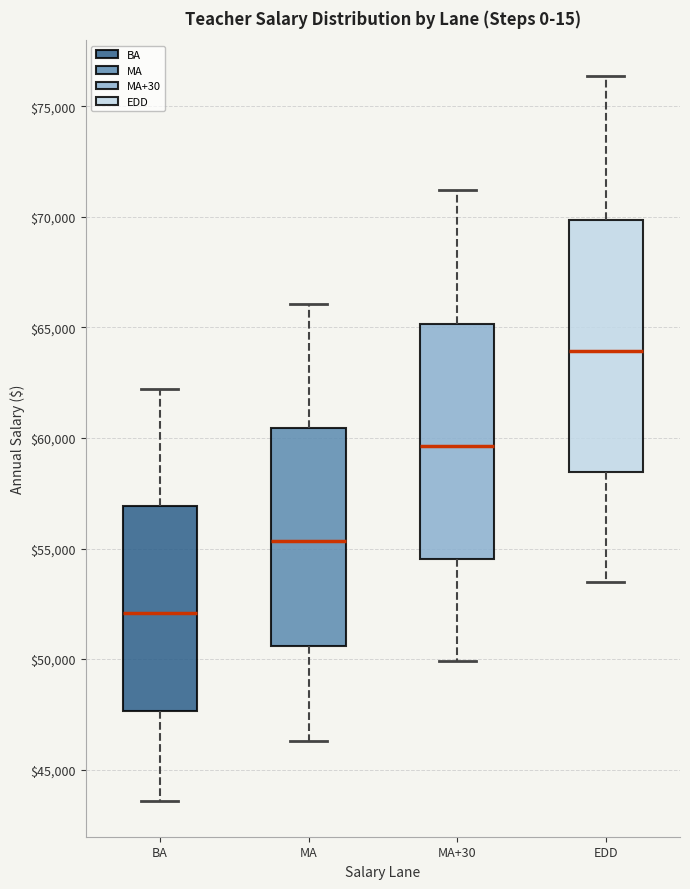

Reading left to right, transcribe this box plot: for each box, give where its median line is, the range the box spans, and where its two whiskers end, as read against the y-axis. The values are not printed on the chart, so give them approximately, as read against the axis.

BA: median 52000, box 47500 to 57000, whiskers 43500 to 62000
MA: median 55500, box 50500 to 60500, whiskers 46500 to 66000
MA+30: median 59500, box 54500 to 65000, whiskers 50000 to 71000
EDD: median 64000, box 58500 to 70000, whiskers 53500 to 76500